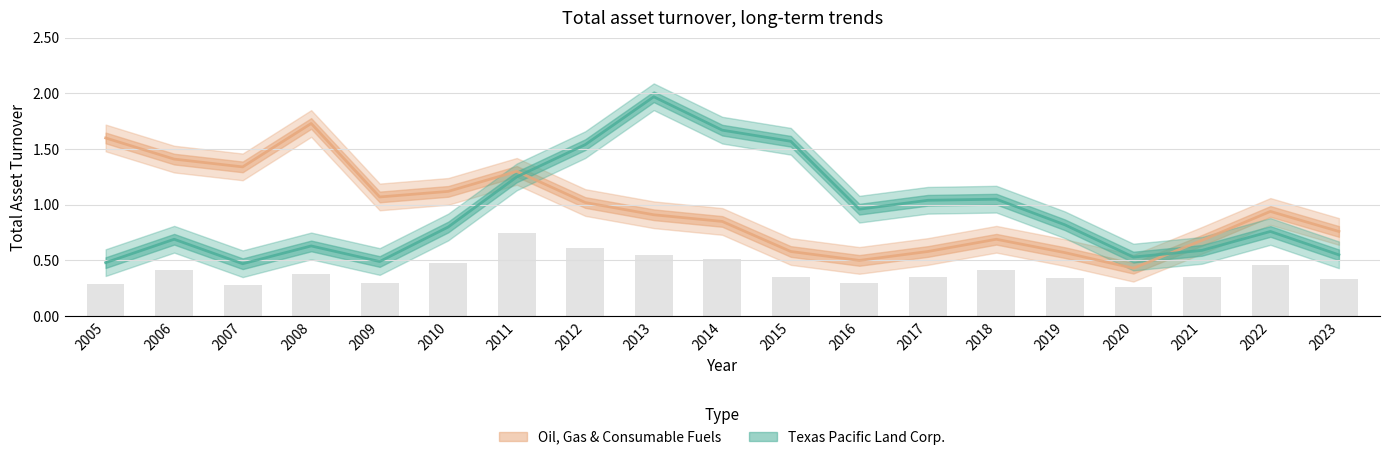

What is the average value of the Oil, Gas & Consumable Fuels series?

1.0